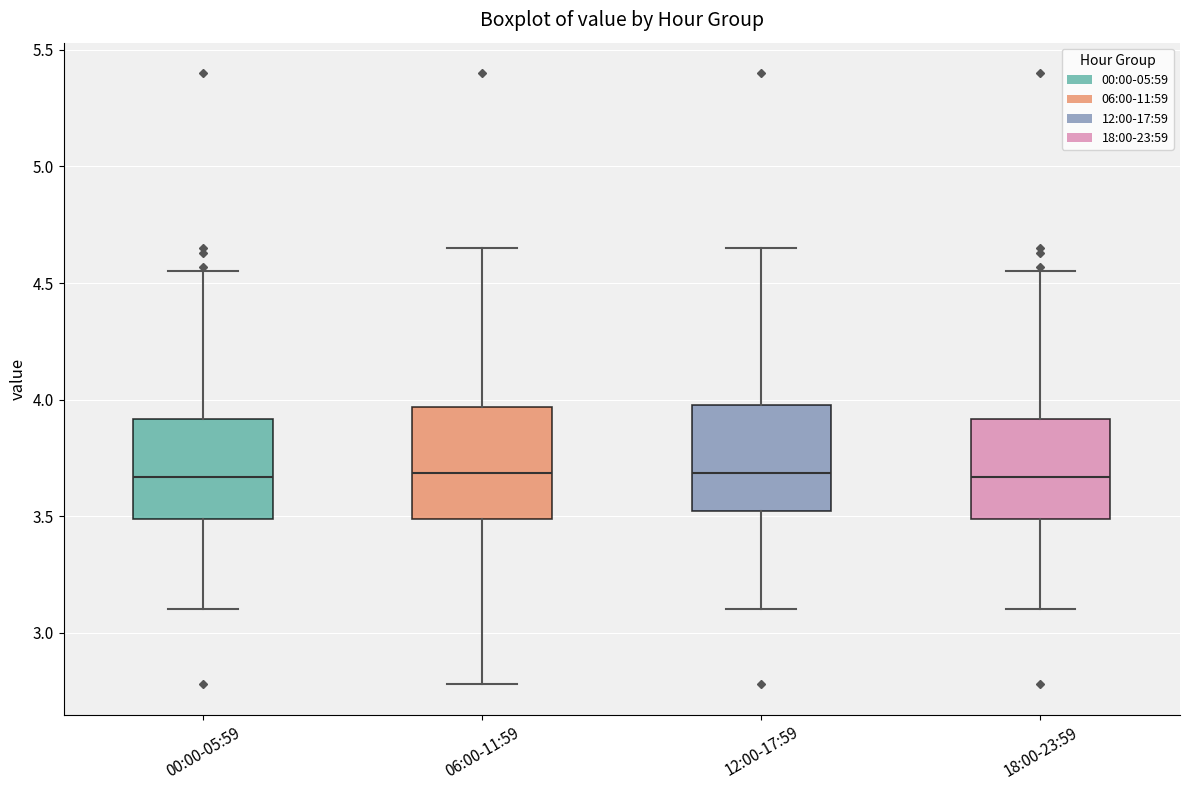

Reading left to right, transcribe this box plot: for each box, give where its median line is, the range the box spans, and where its two whiskers end, as read against the y-axis. The values are not printed on the chart, so give them approximately, as read against the axis.

00:00-05:59: median 3.65, box 3.50 to 3.90, whiskers 3.10 to 4.55
06:00-11:59: median 3.70, box 3.50 to 3.95, whiskers 2.80 to 4.65
12:00-17:59: median 3.70, box 3.50 to 4.00, whiskers 3.10 to 4.65
18:00-23:59: median 3.65, box 3.50 to 3.90, whiskers 3.10 to 4.55